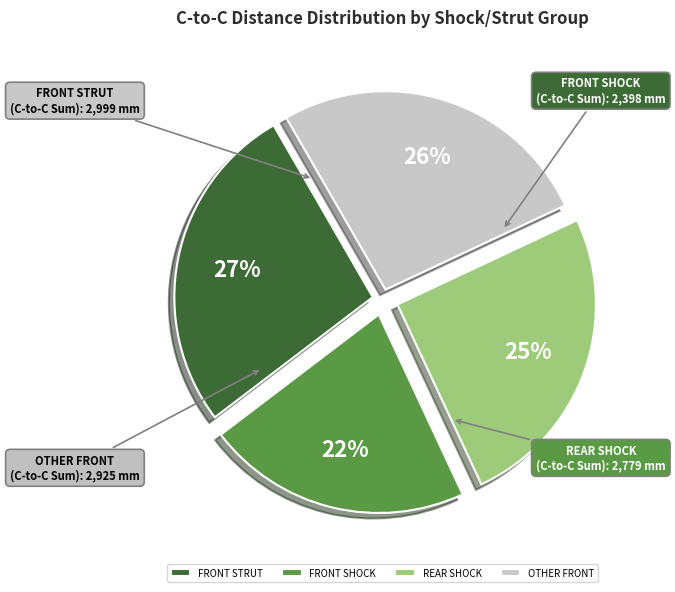

Does REAR SHOCK represent more than half of the total?

No